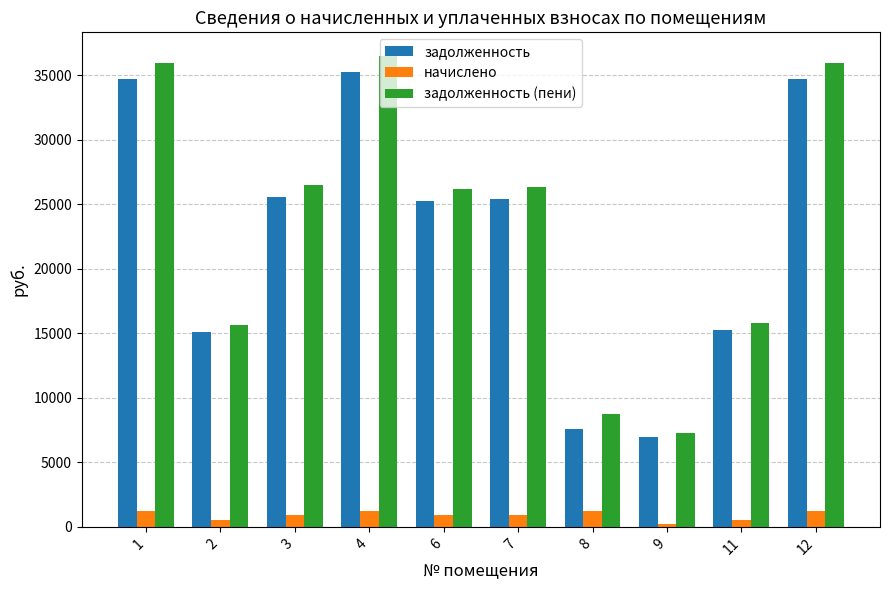

What is the maximum value for задолженность?

35251.9